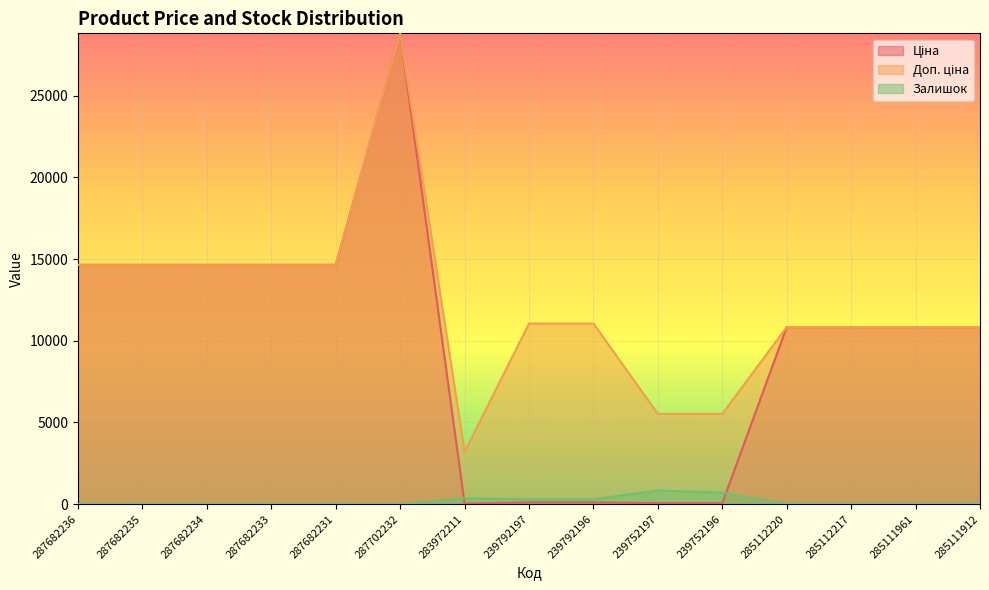

What is the sum of all Залишок values?

2541.0